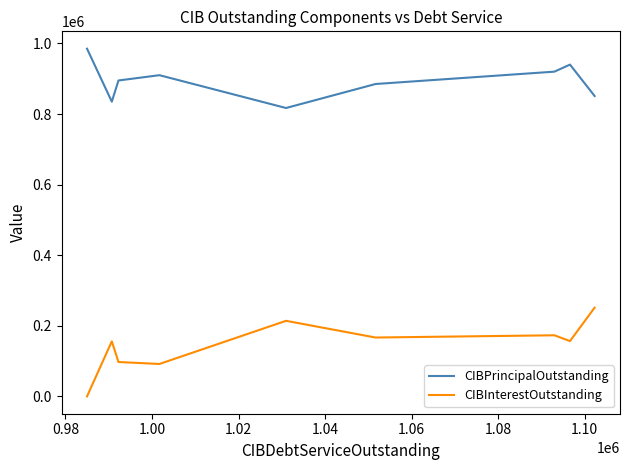

True or false: CIBInterestOutstanding has a value of 155725.0 at 1.10.

True